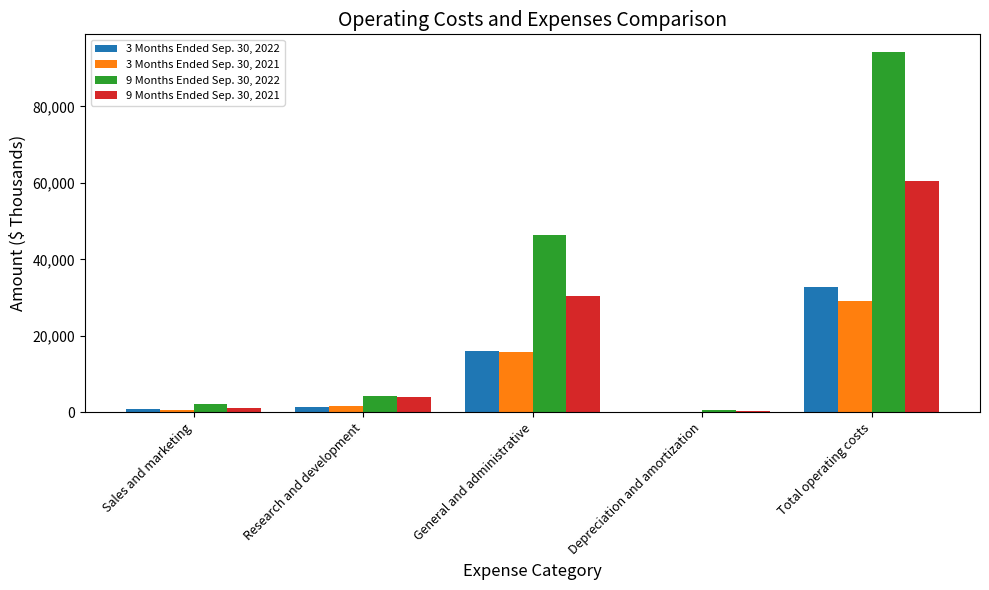

The value of 3 Months Ended Sep. 30, 2021 at Total operating costs is 29238. True or false?

True